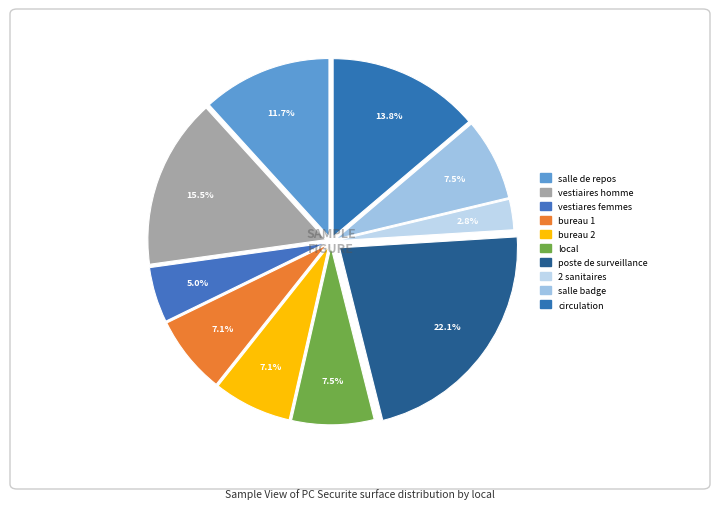

Rank the categories by value from lowest to highest.

2 sanitaires, vestiares femmes, bureau 1, bureau 2, salle badge, local, salle de repos, circulation, vestiaires homme, poste de surveillance